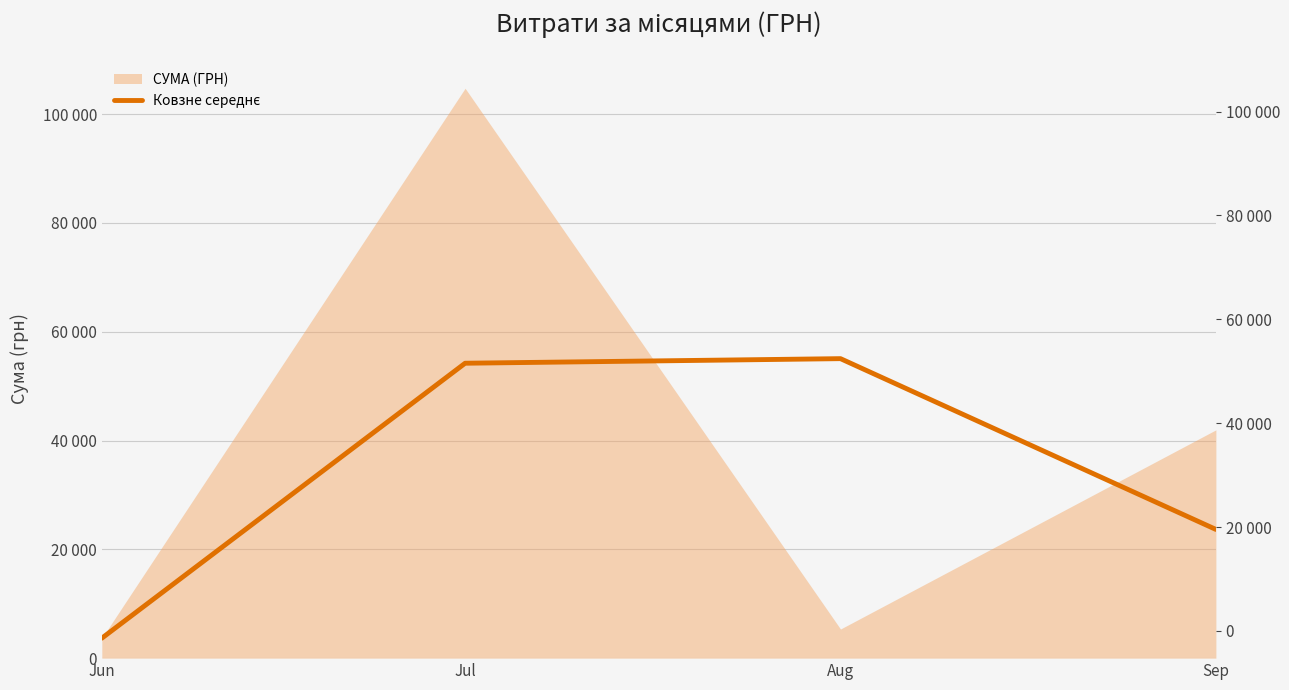

List the labels in order of value, largest first.

Aug, Jul, Sep, Jun